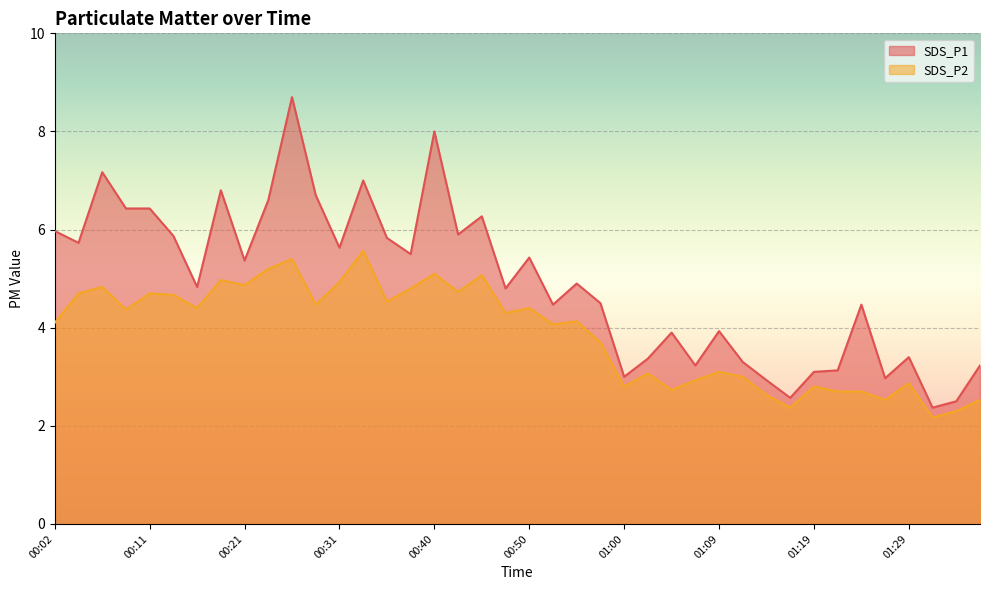

At which category does the chart reach its peak across all series?

00:26